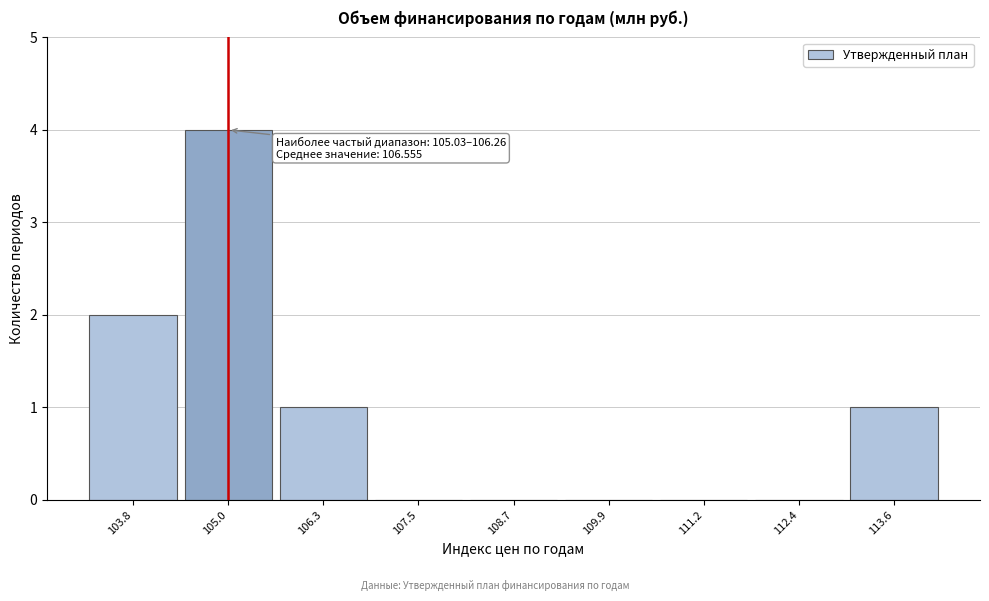

Reading left to right, what are all the values shown in this chart?

103.8=2	105.0=4	106.3=1	107.5=0	108.7=0	109.9=0	111.2=0	112.4=0	113.6=1